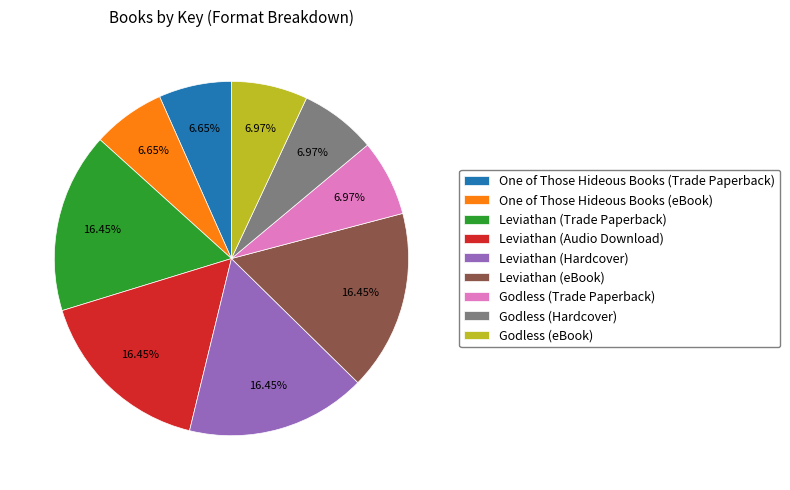

Is the sum of Leviathan (Trade Paperback) and Leviathan (Hardcover) greater than half?

No